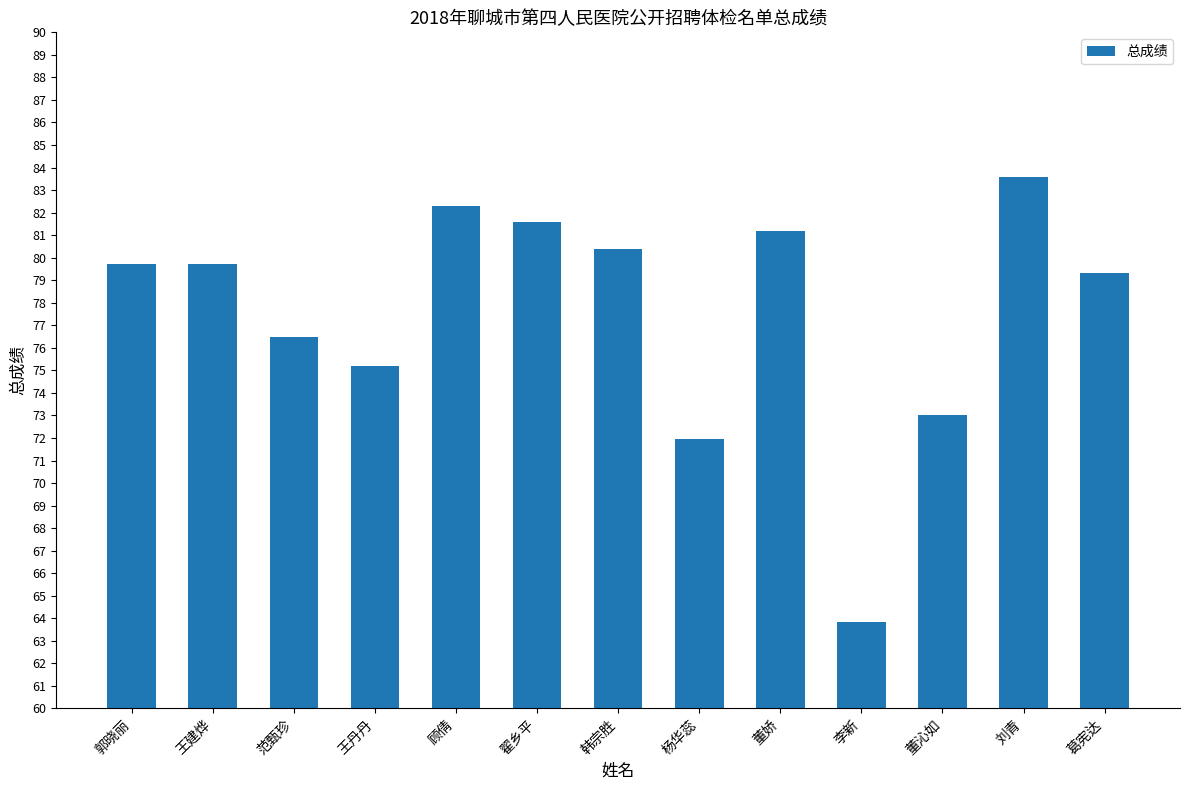

Reading left to right, what are all the values shown in this chart?

郭晓丽=79.7	王建烨=79.7	范甄珍=76.5	王丹丹=75.2	顾倩=82.3	翟乡平=81.6	韩宗胜=80.4	杨华蕊=72.0	董娇=81.2	李新=63.9	董沁如=73.0	刘青=83.6	葛宪达=79.3